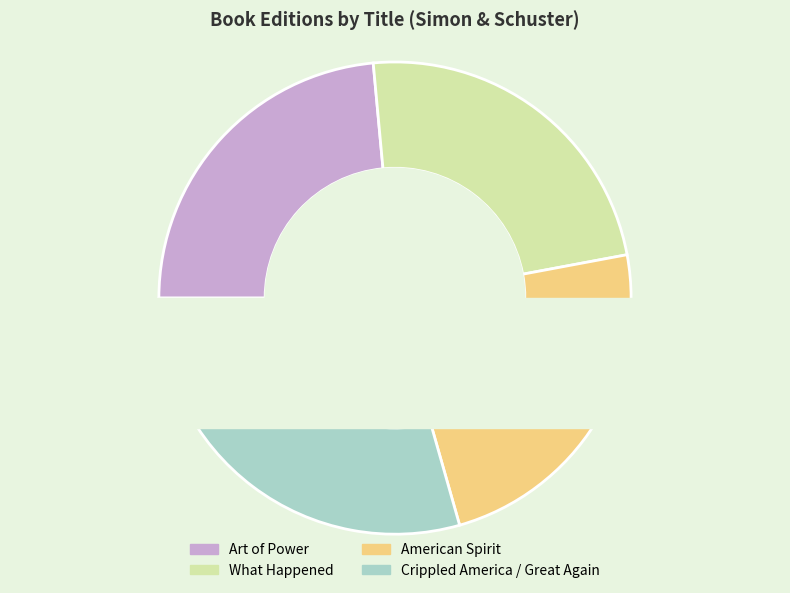

To the nearest percent, what percentage of the pie is What Happened?

24%